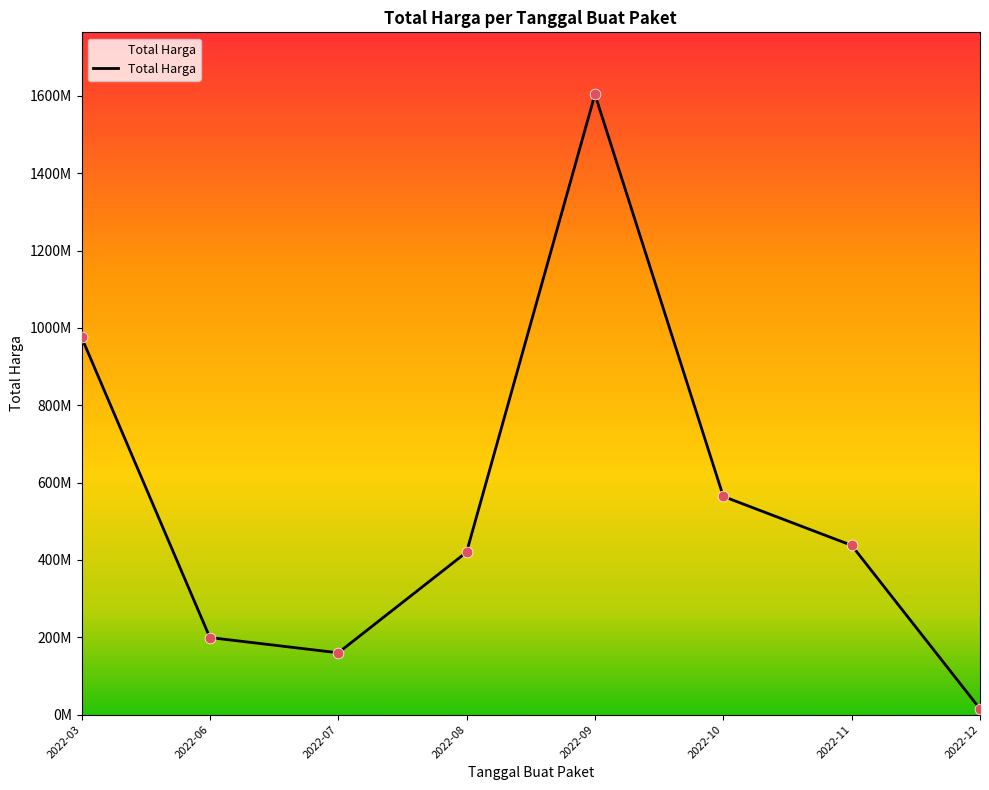

Is this an area chart (filled region under the line)?

Yes